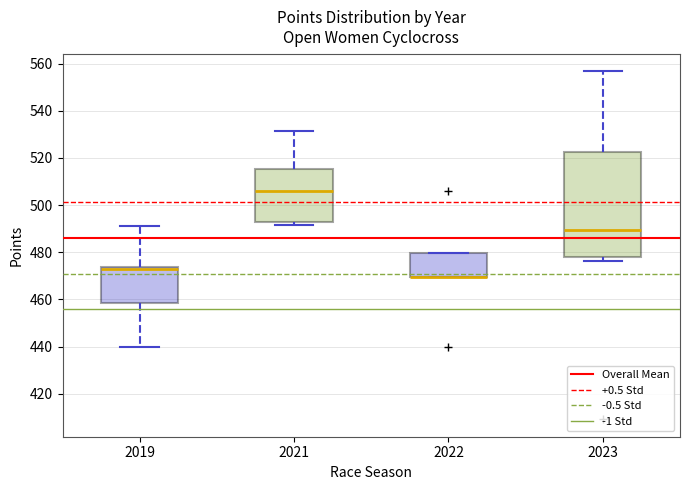

Where is the lower edge of the box at x = 2022 on the y-axis? The values are not printed on the chart, so give them approximately, as read against the axis.

470